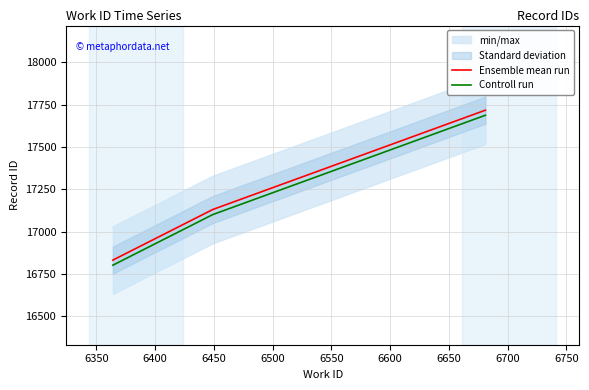

Which series has the widest spread of values?

Ensemble mean run